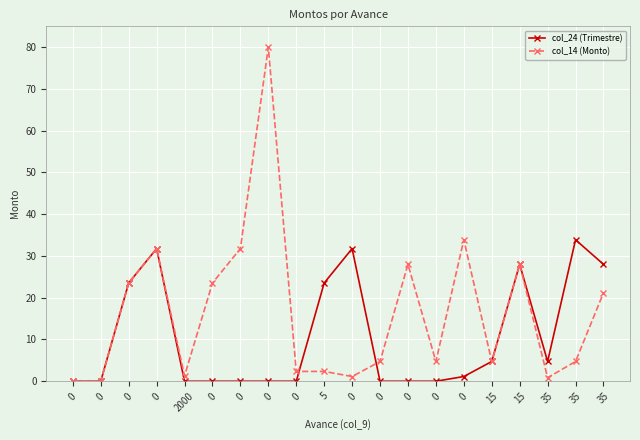

Reading left to right, extract all data points from this chart.

col_24 (Trimestre): 0.0	0.0	23.5	31.8	0.0	0.0	0.0	0.0	0.0	23.5	31.8	0.0	0.0	0.0	1.1	4.7	28.0	4.7	33.9	28.0
col_14 (Monto): 0.0	0.0	23.5	31.8	1.3	23.5	31.8	80.0	2.4	2.4	1.1	4.7	28.0	4.7	33.9	4.7	28.0	0.8	4.7	21.2